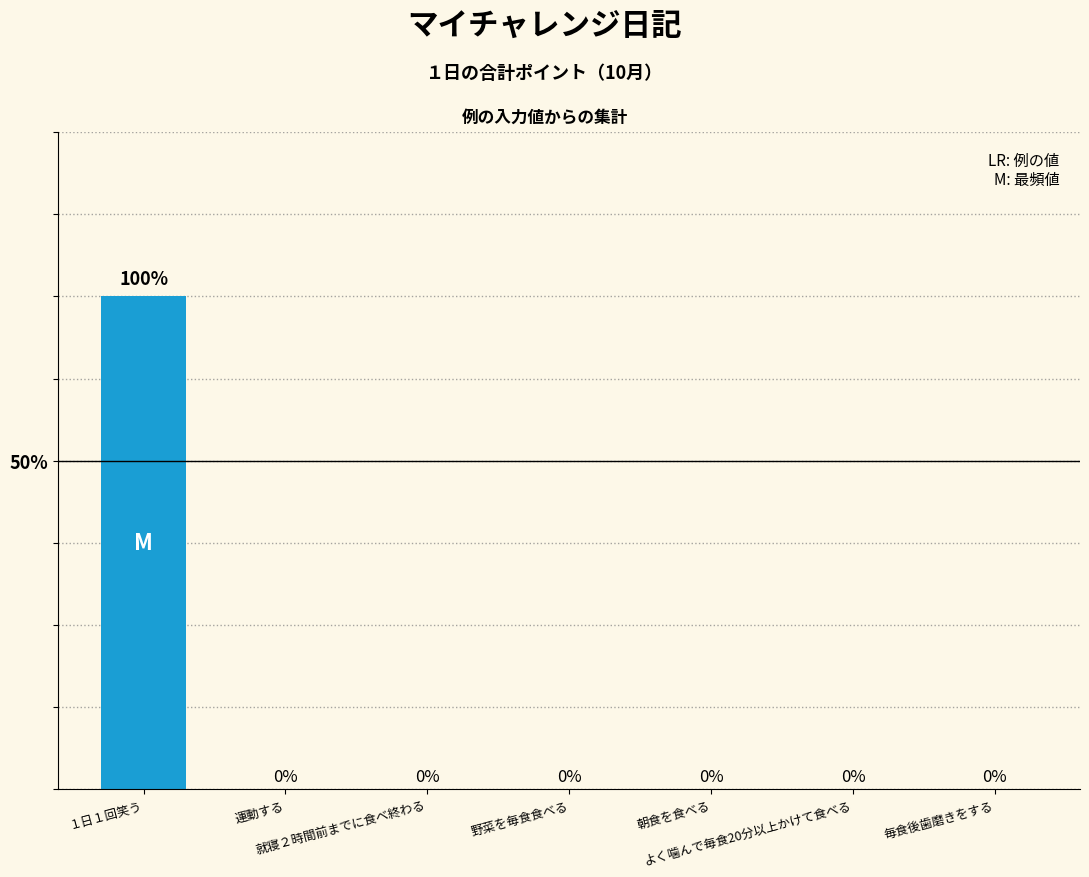

Rank the categories by value from lowest to highest.

運動する, 就寝２時間前までに食べ終わる, 野菜を毎食食べる, 朝食を食べる, よく噛んで毎食20分以上かけて食べる, 毎食後歯磨きをする, １日１回笑う